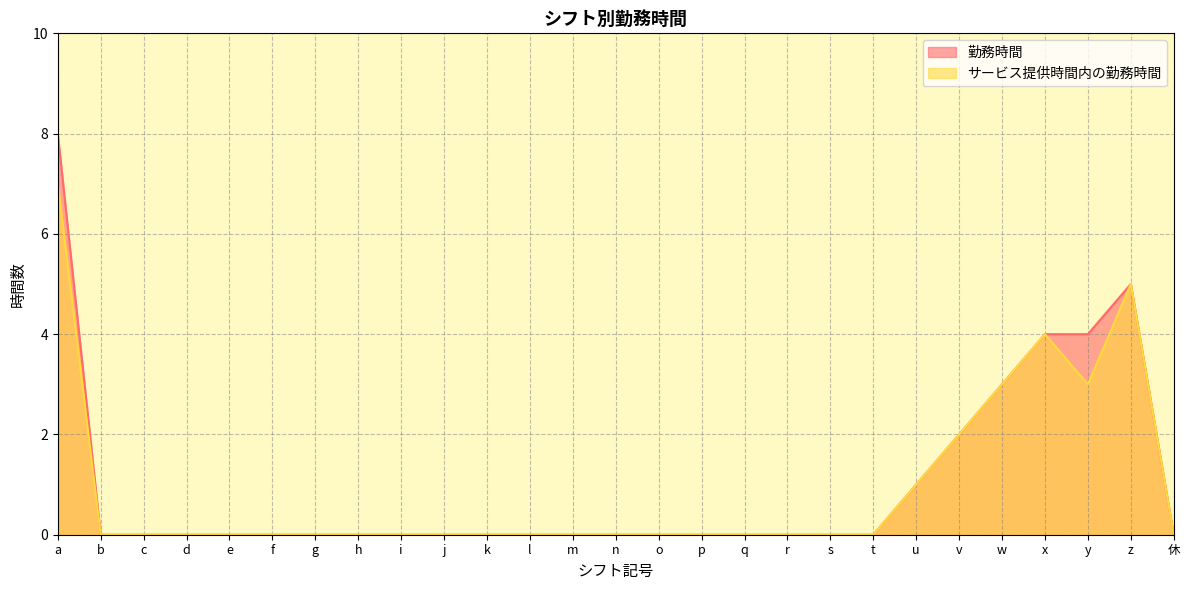

Rank the series at q from highest to lowest value.

勤務時間, サービス提供時間内の勤務時間